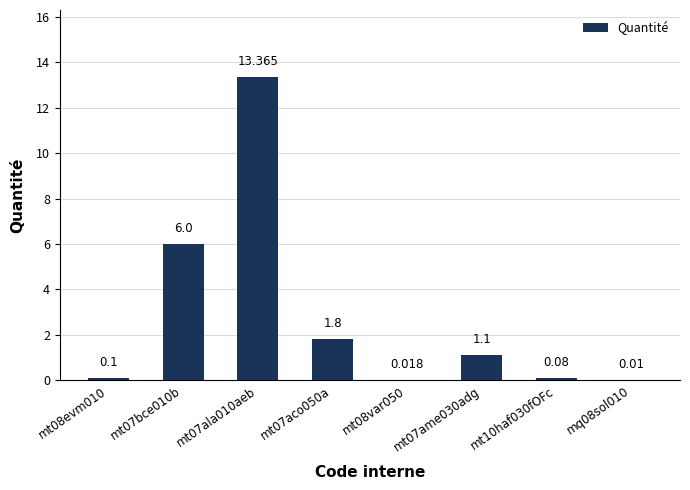

Rank the categories by value from lowest to highest.

mq08sol010, mt08var050, mt10haf030fOFc, mt08evm010, mt07ame030adg, mt07aco050a, mt07bce010b, mt07ala010aeb